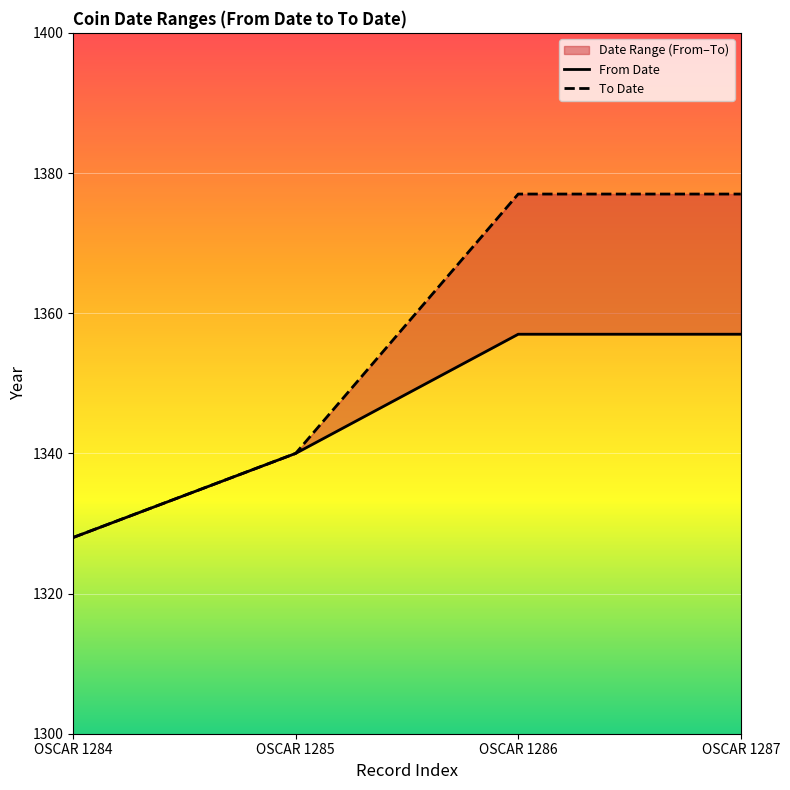

The From Date series shows 1328 at OSCAR 1284. True or false?

True